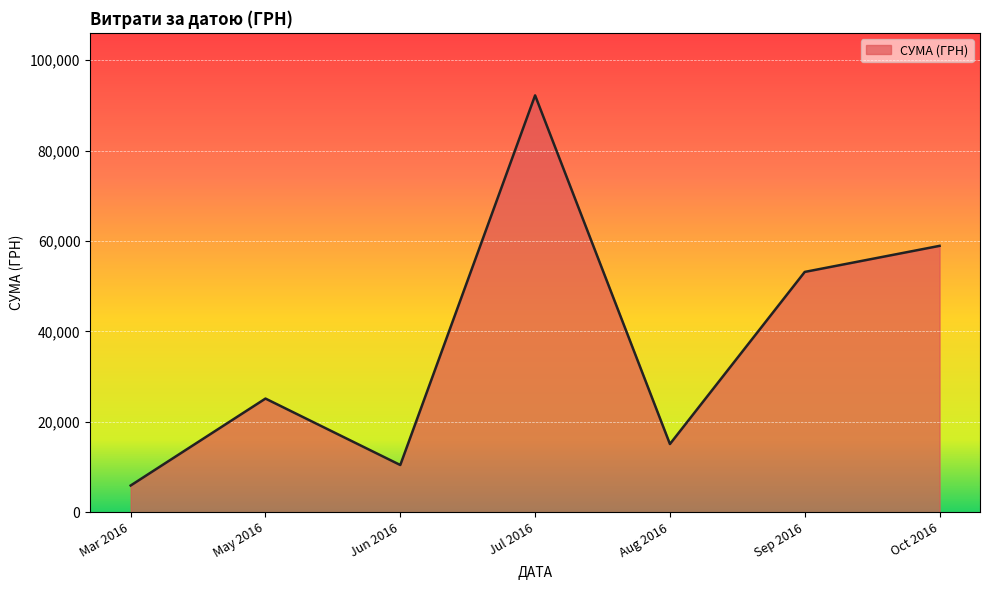

What is the greatest value displayed?

92189.5